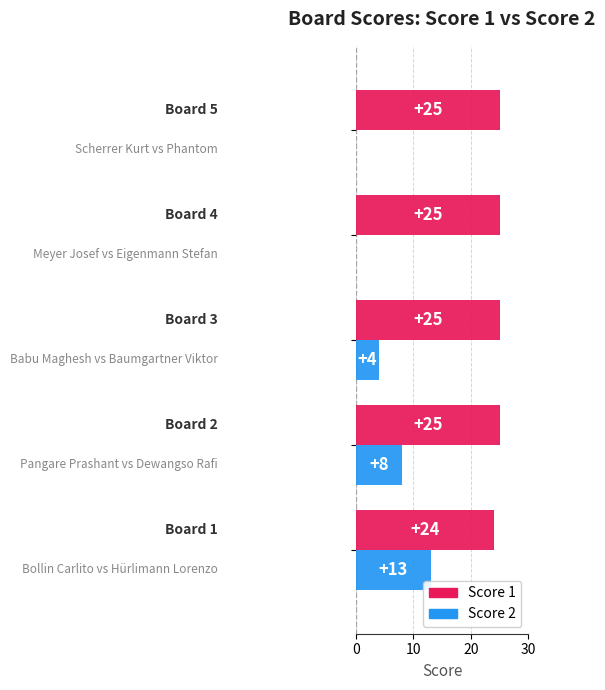

What is the sum of all Score 1 values?

124